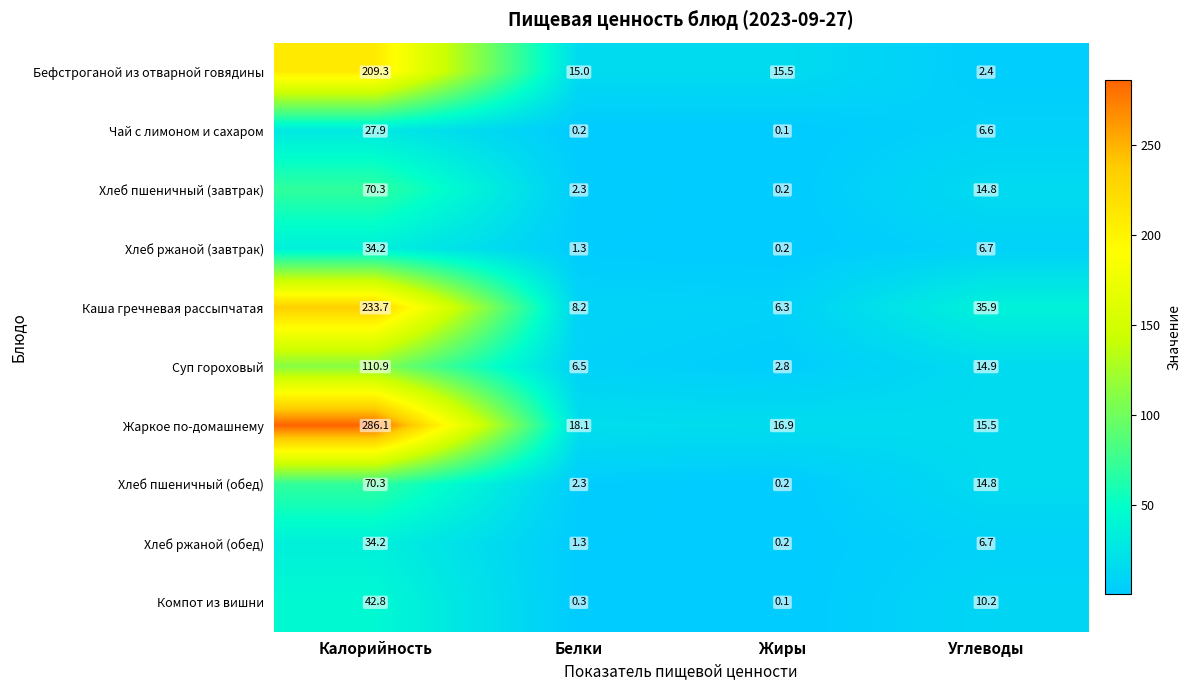

At how many categories does at least one series exceed 220?

1